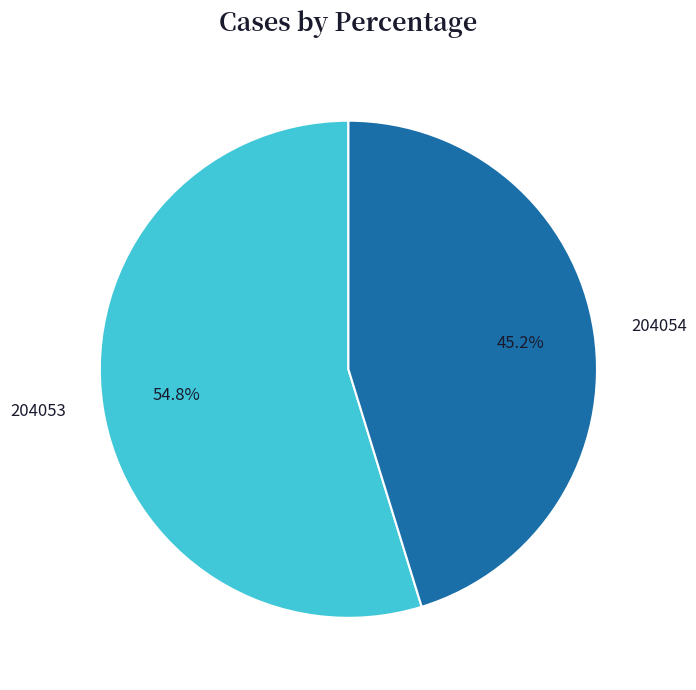

To the nearest percent, what is the average slice percentage?

50%